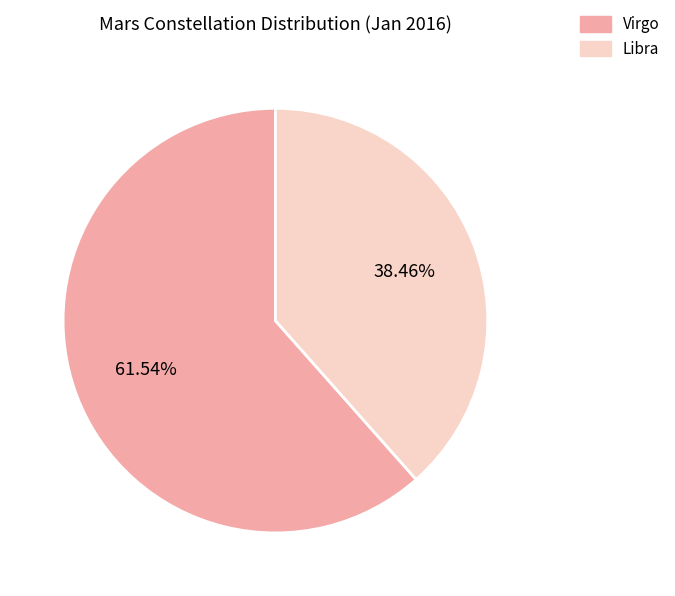

Does Virgo account for over 50% of the chart?

Yes